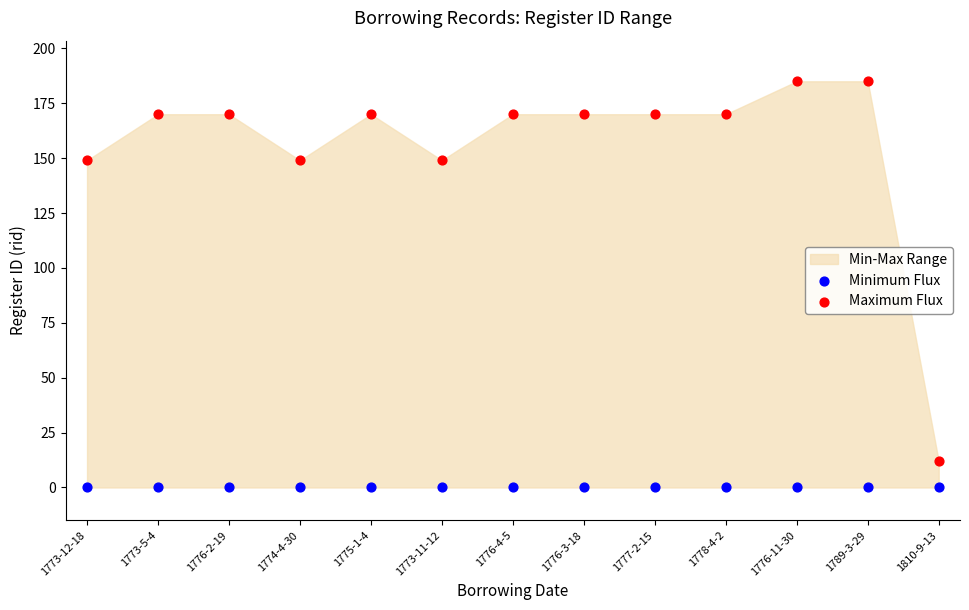

Which series contains the highest Y value?

Maximum Flux